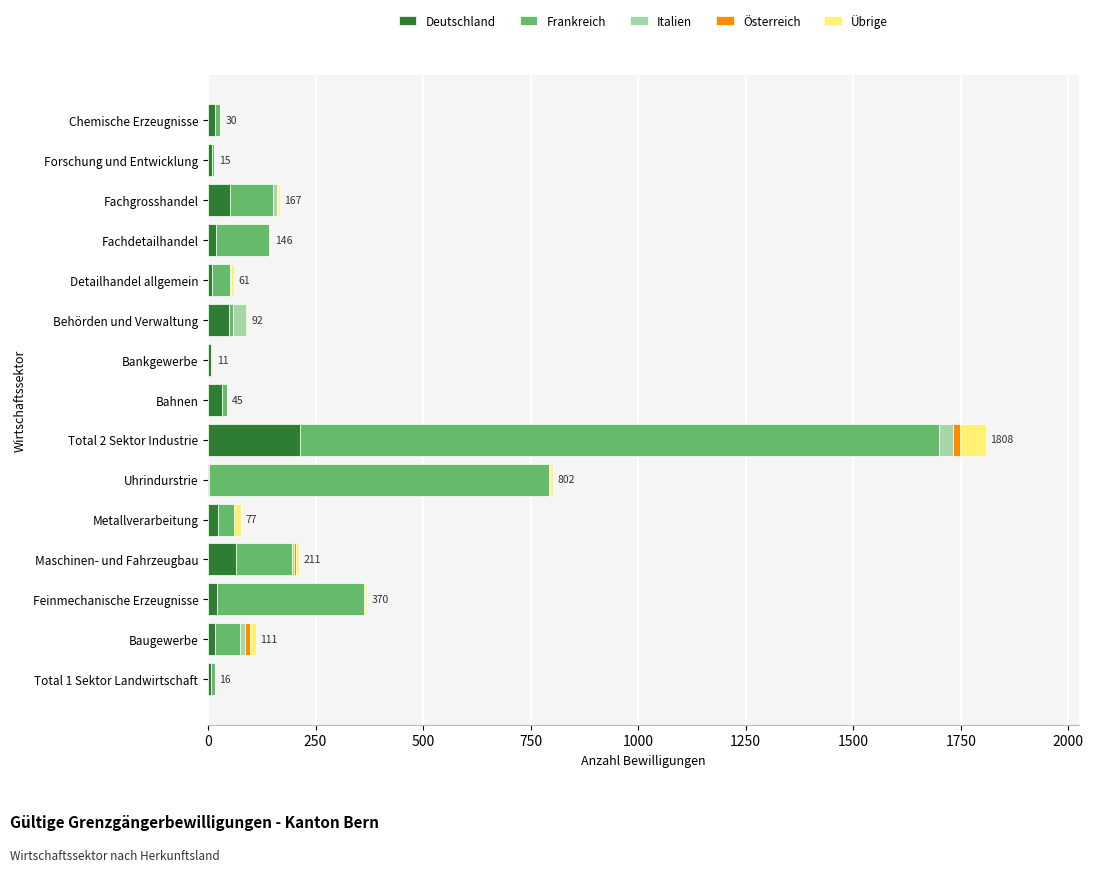

What is the maximum value for Deutschland?

214